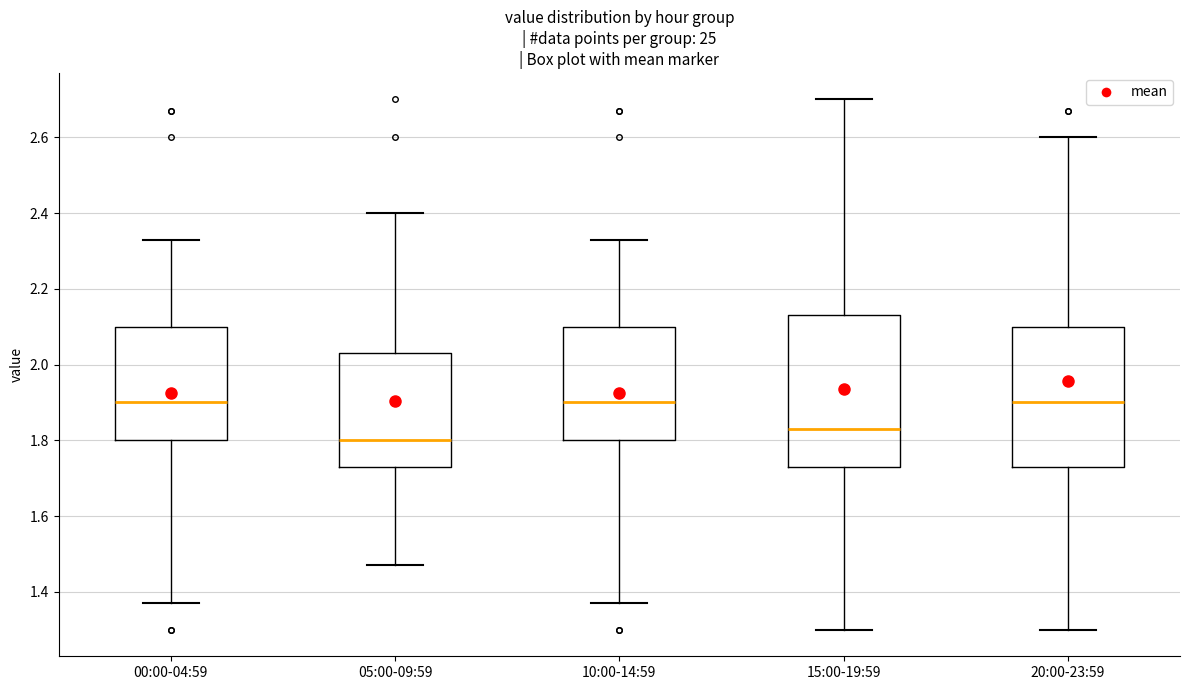

Where is the upper edge of the box for 05:00-09:59 on the y-axis? The values are not printed on the chart, so give them approximately, as read against the axis.

2.04